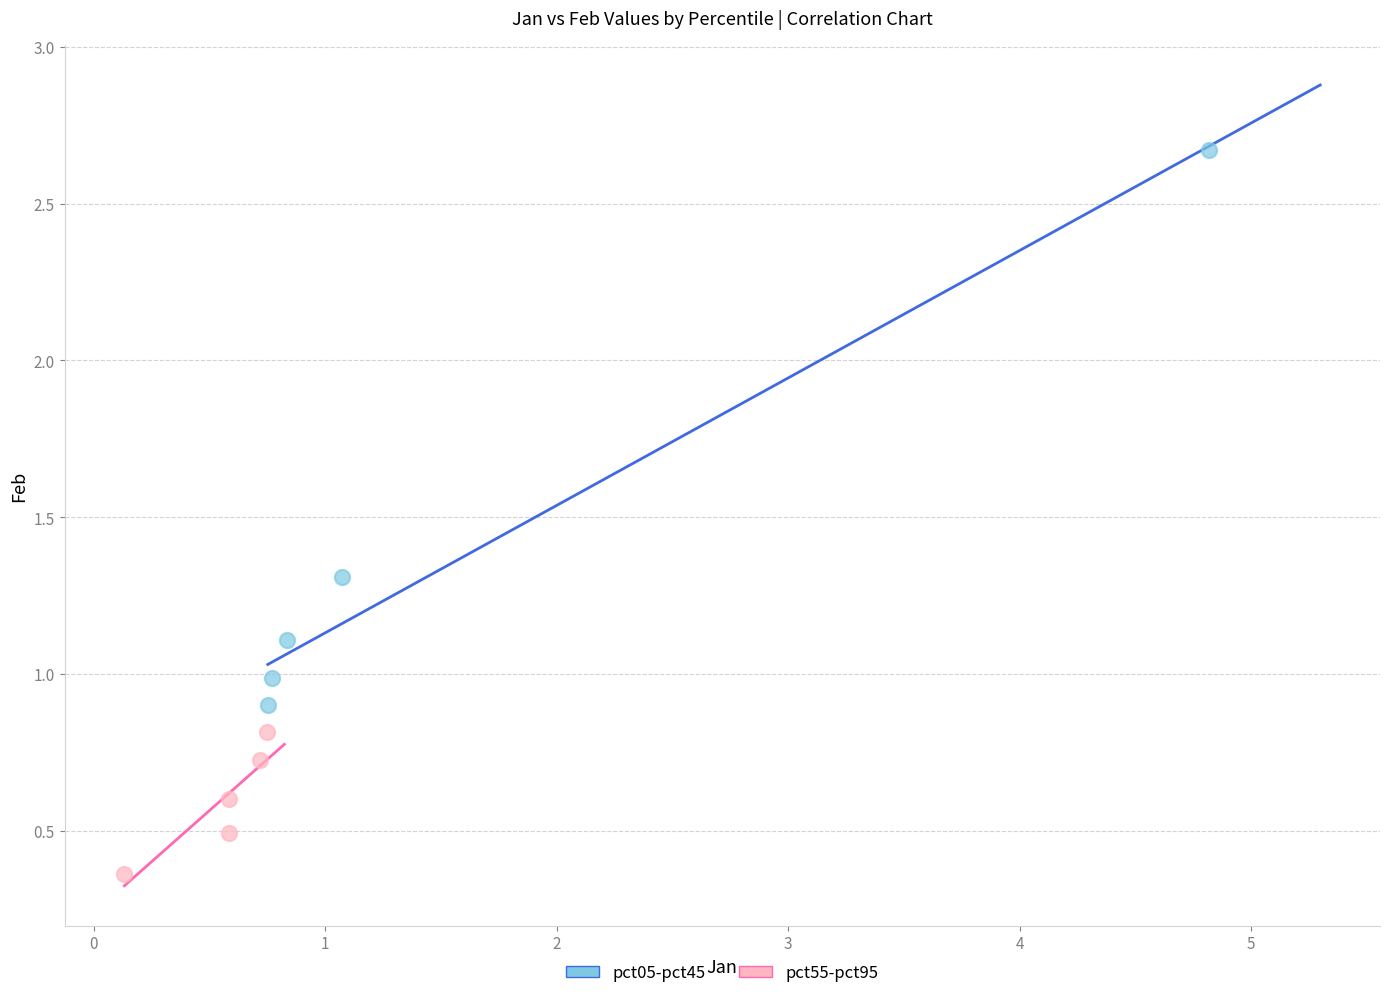

Which series has the widest spread of Y values?

pct05-pct45